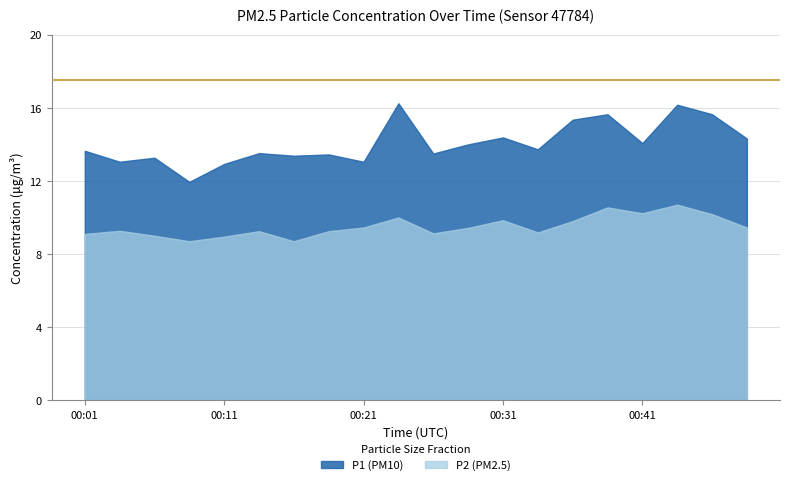

True or false: P2 and P1 intersect in this chart.

False